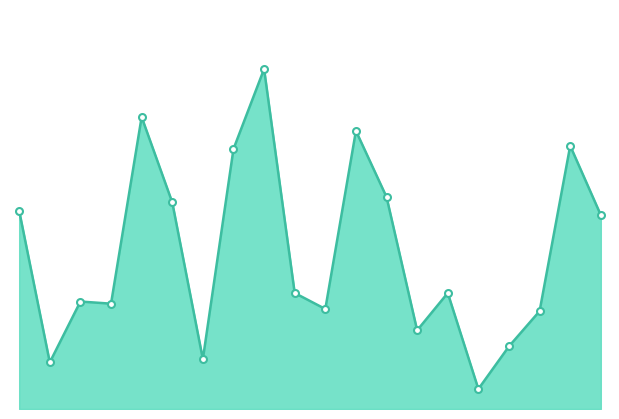

How many lines are shown in the chart?

1